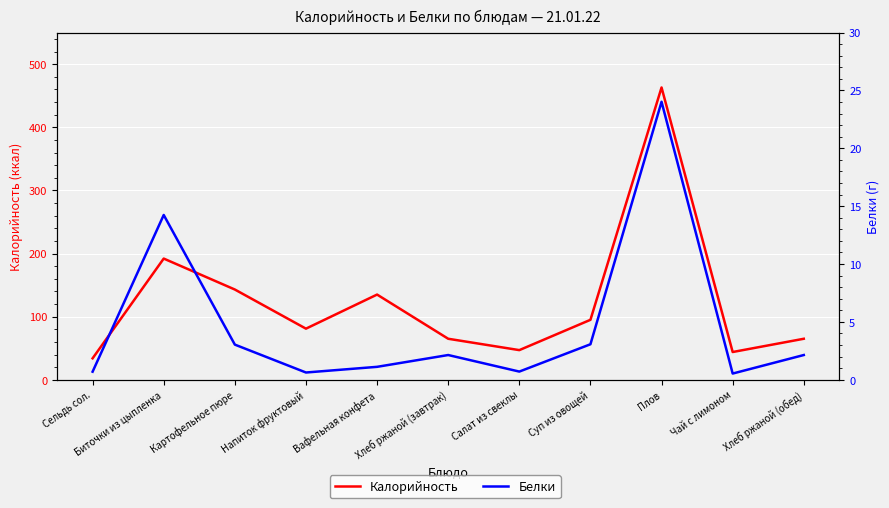

True or false: Калорийность and Белки cross at least once.

False